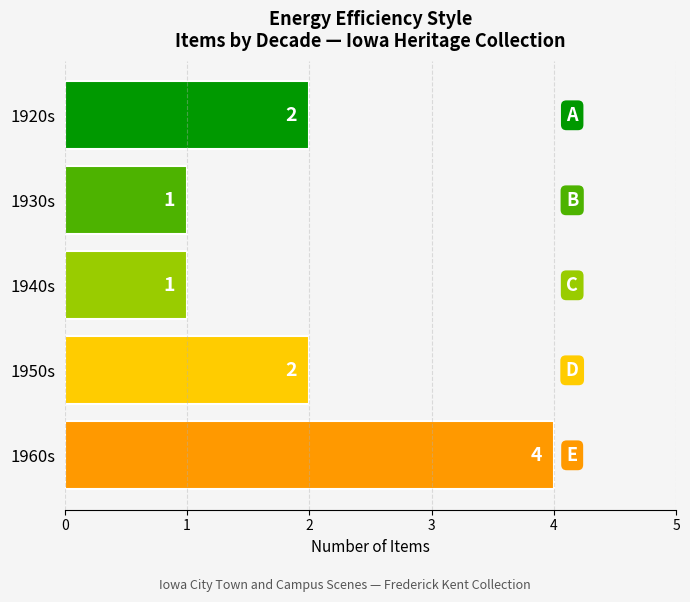

Does the chart contain any negative values?

No